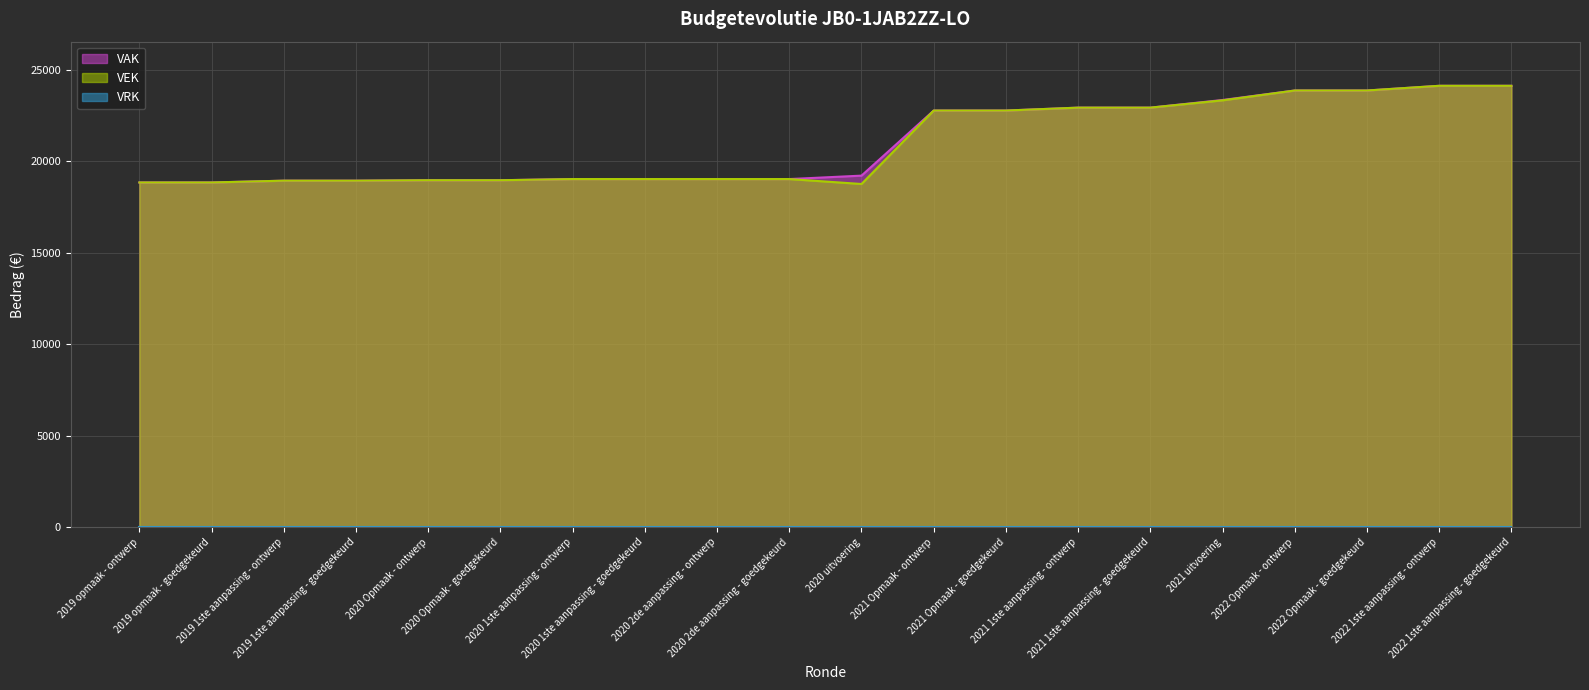

True or false: VEK and VAK cross at least once.

False